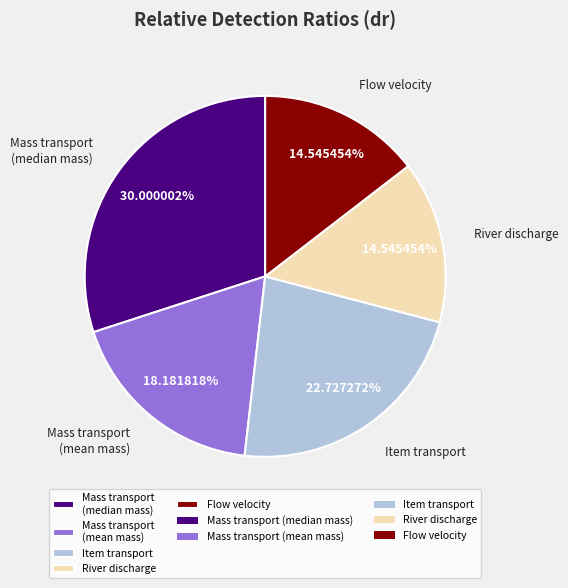

Do River discharge and Item transport together represent more than half of the pie?

No